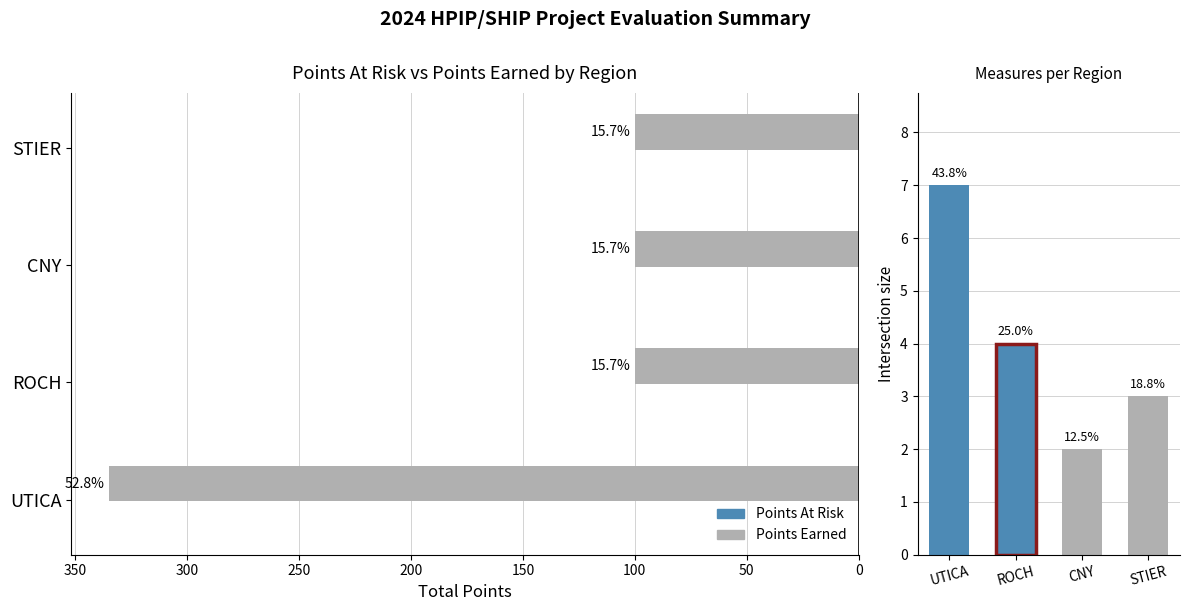

True or false: Points At Risk has a value of 57.5 at ROCH.

False